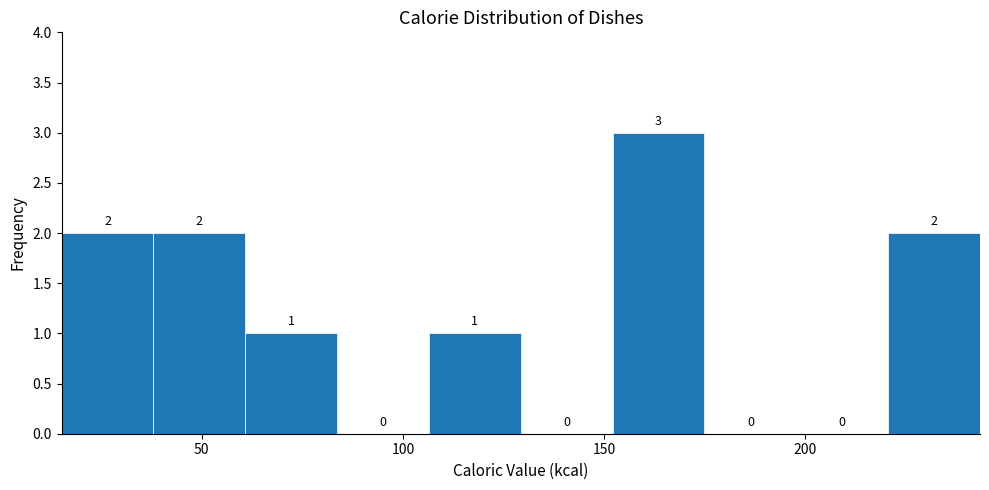

Which range on the x-axis has the tallest bar?

150 to 175